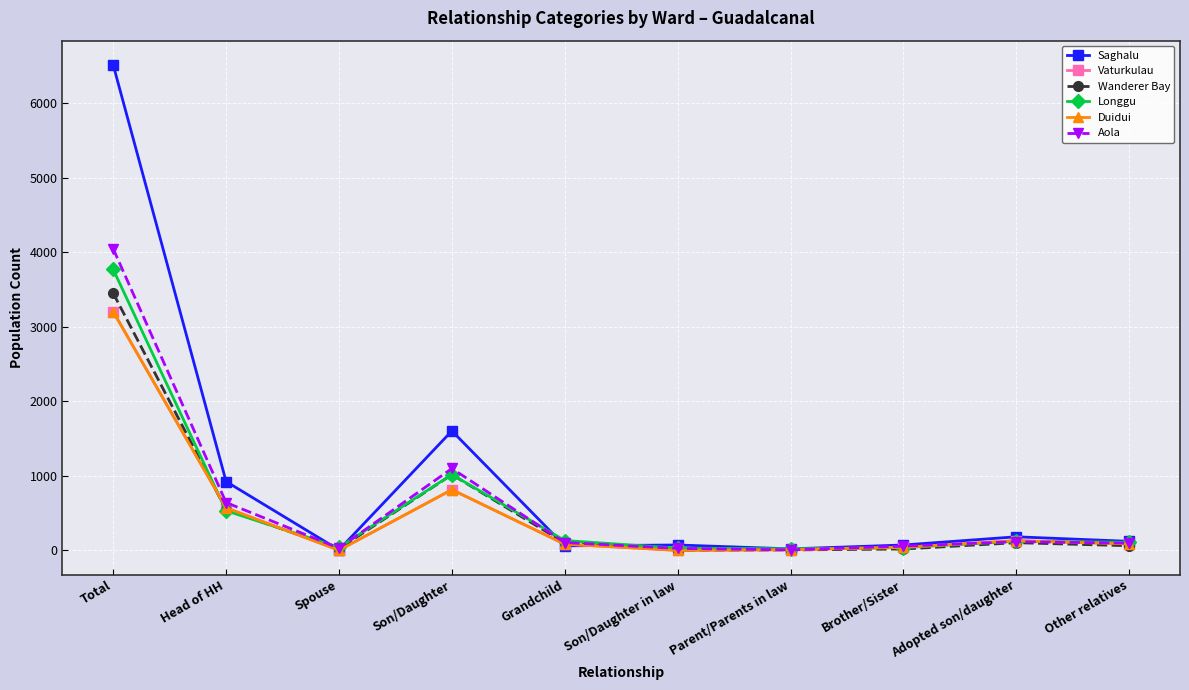

Does the chart have visible grid lines?

Yes